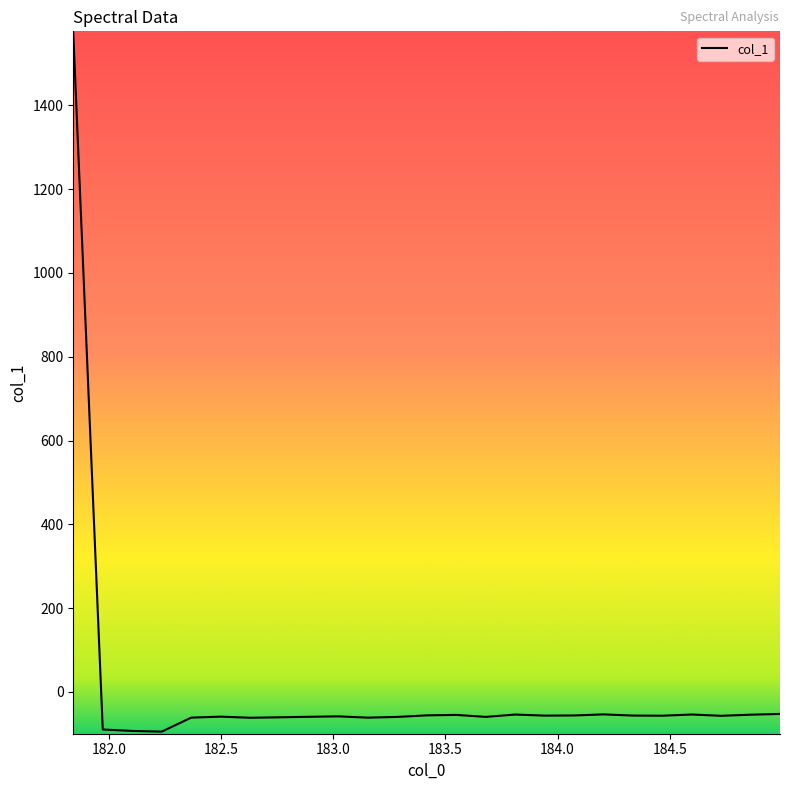

What is the maximum value shown in the chart?

1571.8